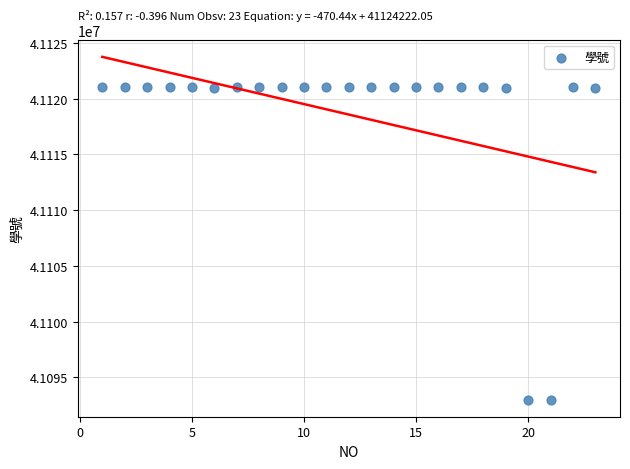

What is the range of Y values (max minus min)?

28001